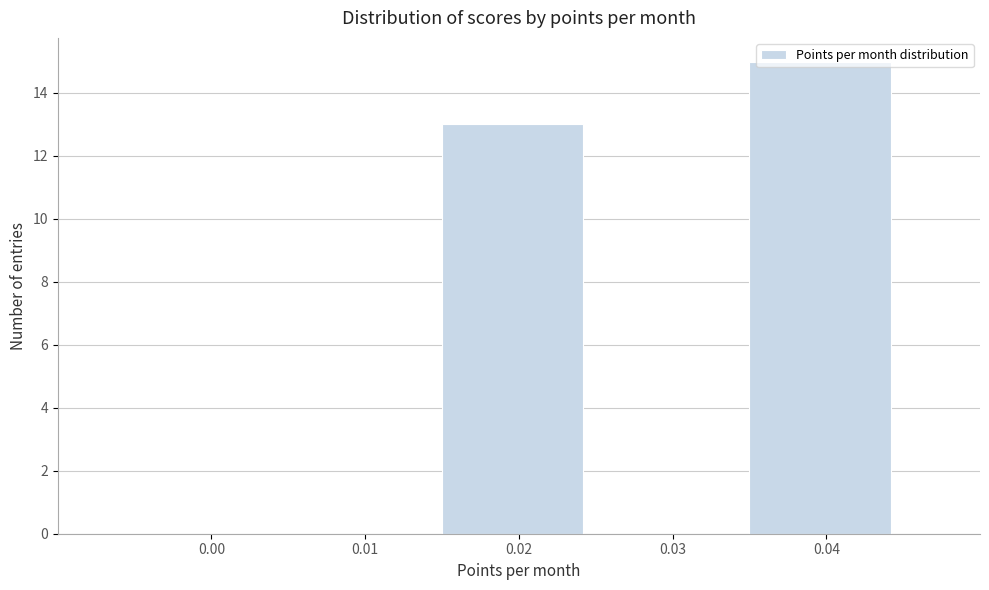

The value at 0.01 is 0. True or false?

True